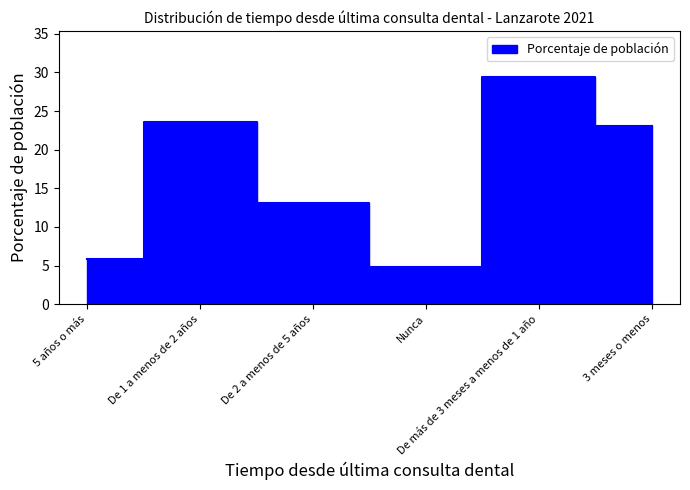

What is the difference between the values at 5 años o más and De 2 a menos de 5 años?

7.3